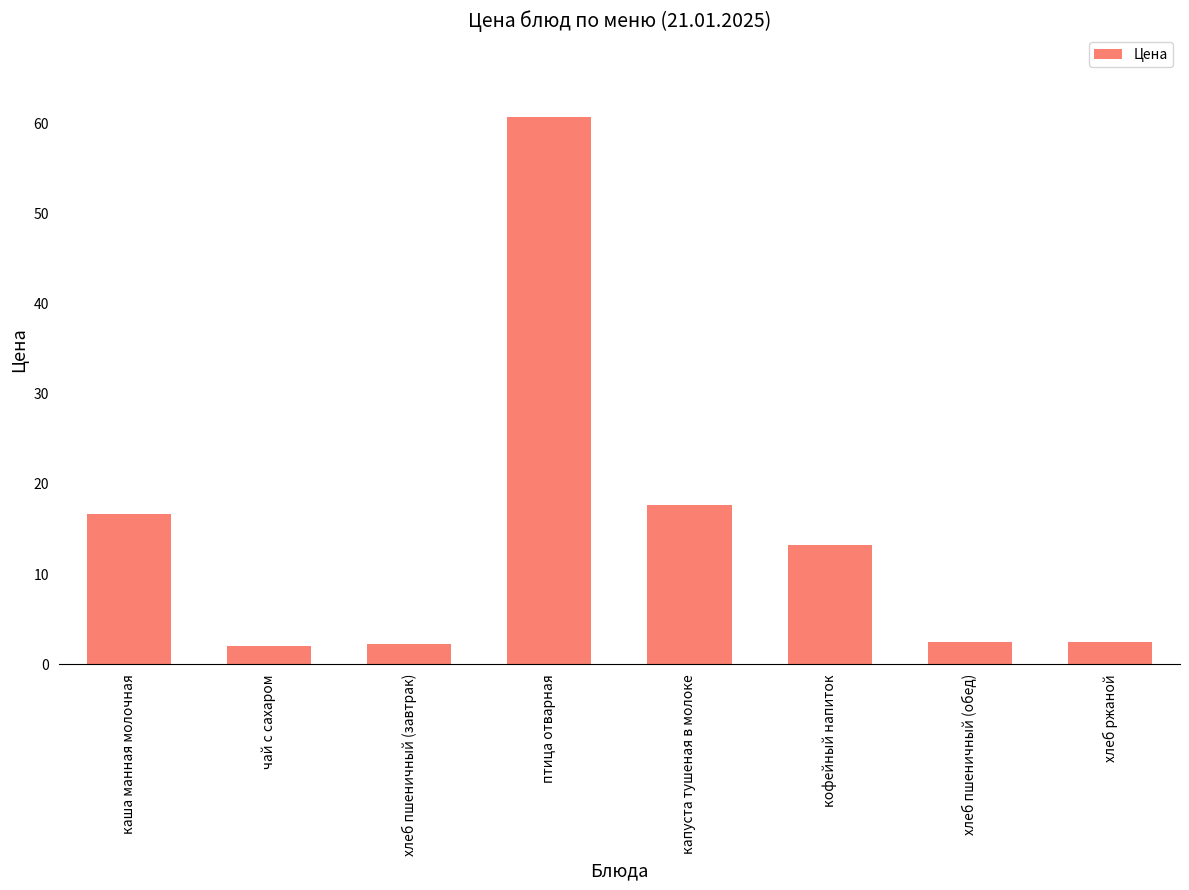

What is the smallest value displayed?

2.0